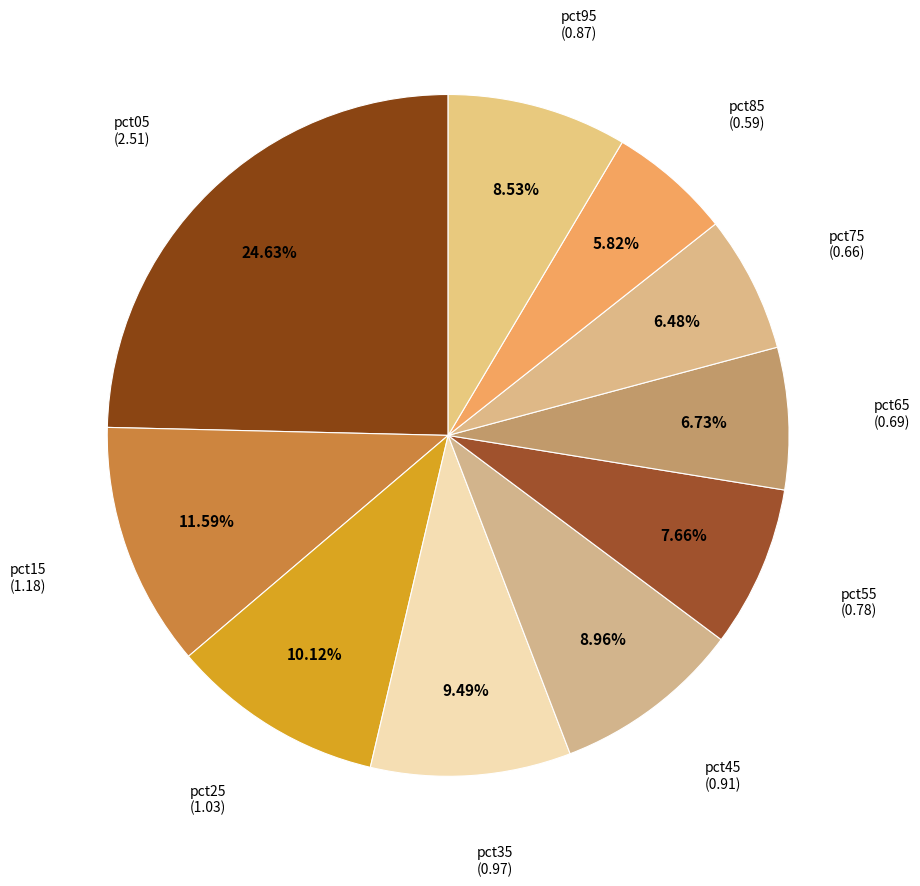

Does any single category account for the majority?

No